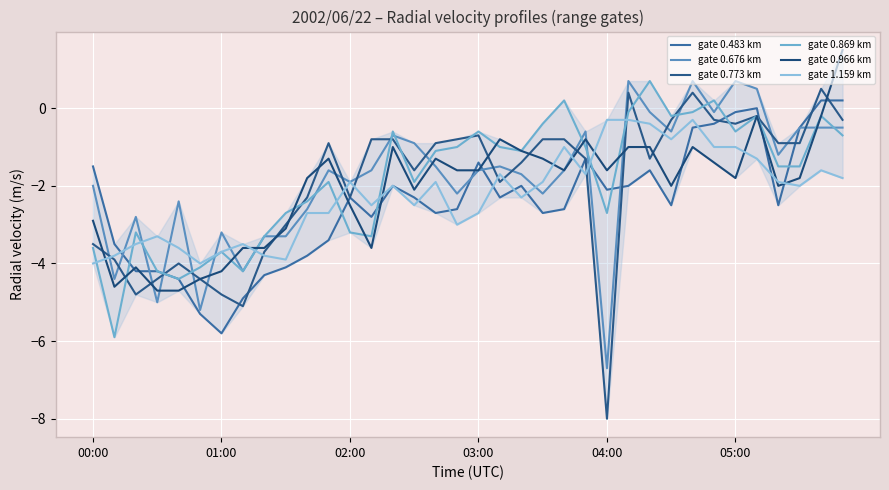

Does the chart display data point markers on the line(s)?

No